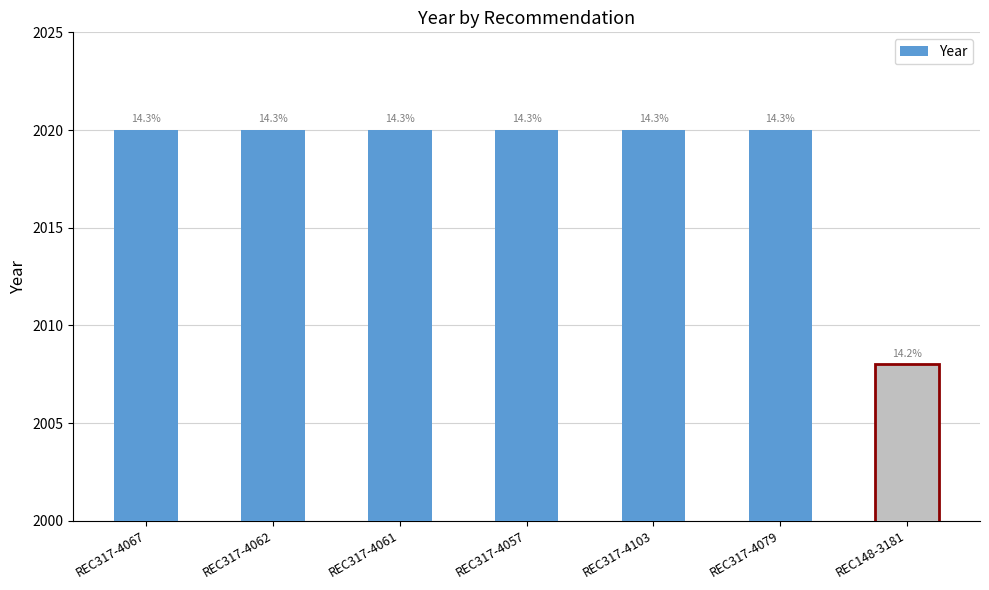

At which label is the value closest to 2014?

REC317-4067